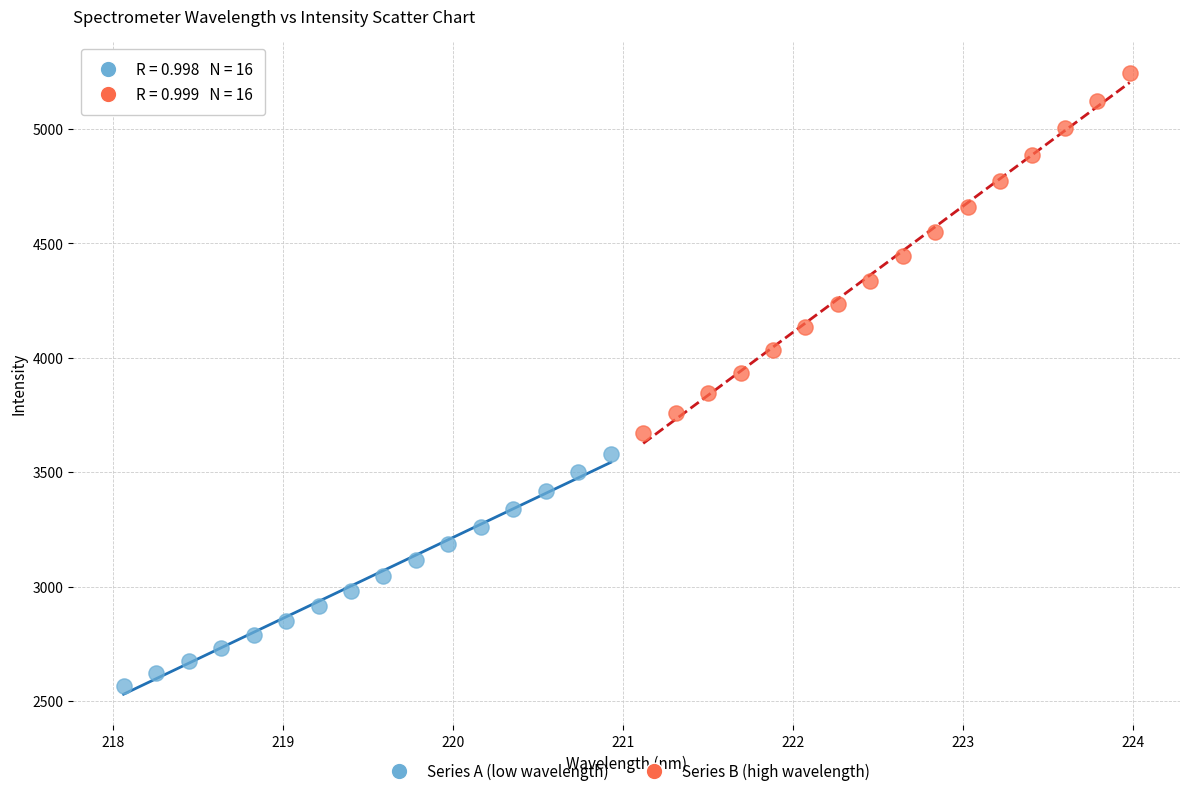

Which series reaches the maximum Y coordinate?

Series B (high wavelength)